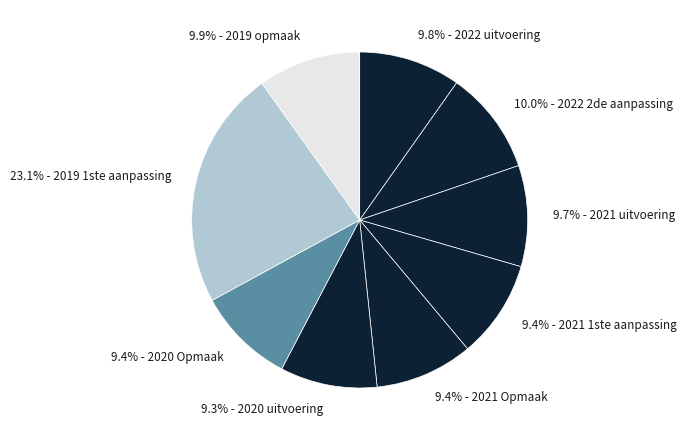

How many segments does this pie chart have?

9